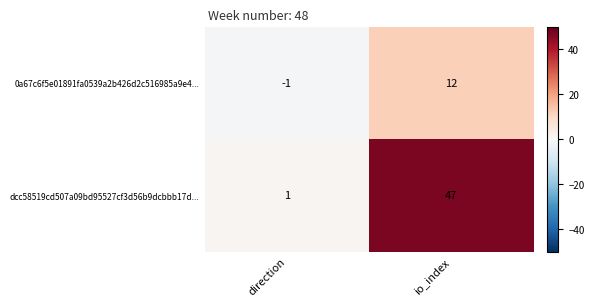

Which series changed the most between direction and io_index?

dcc58519cd507a09bd95527cf3d56b9dcbbb17d...